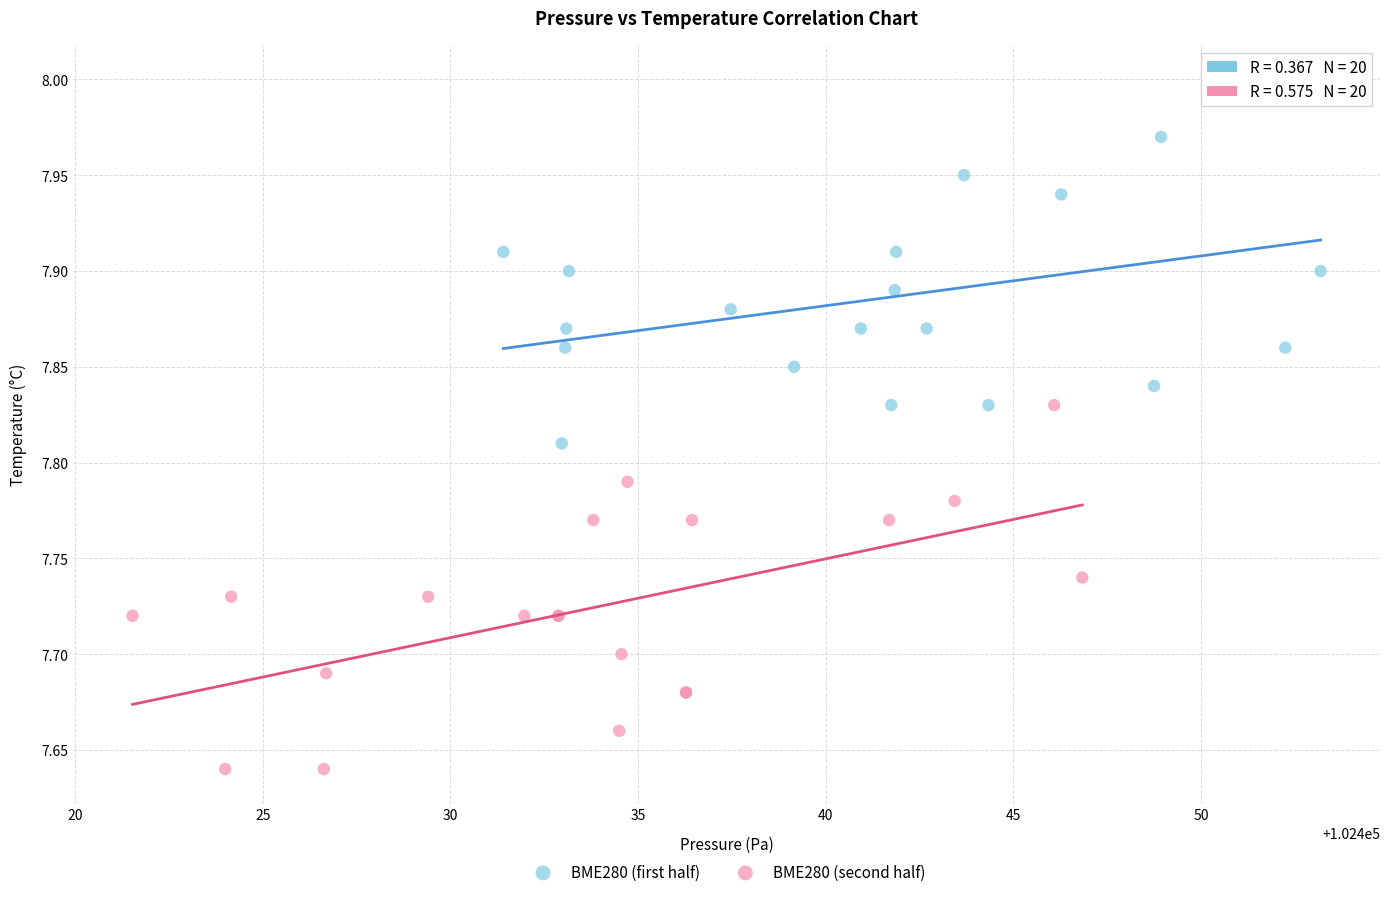

Which series contains the lowest Y value?

BME280 (second half)